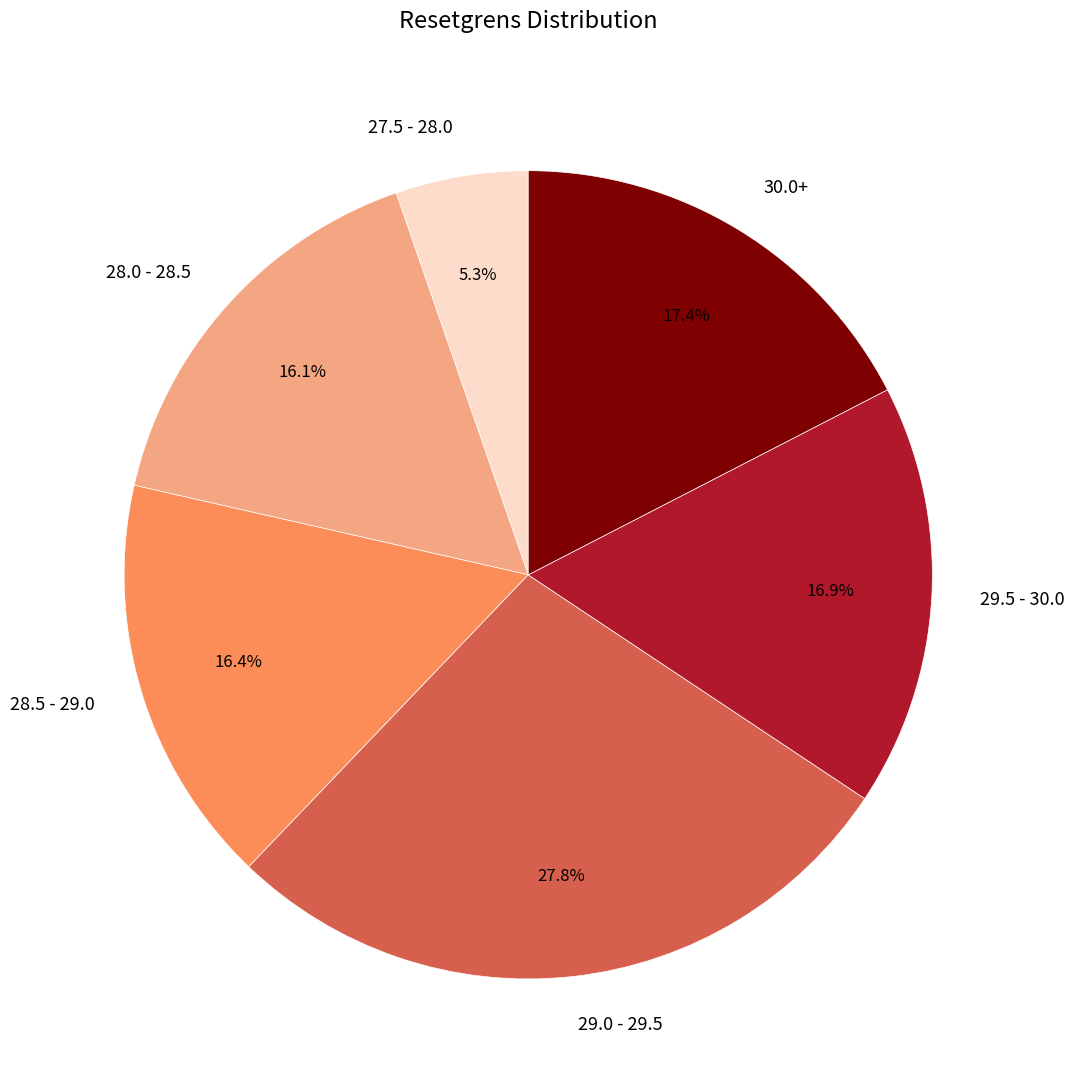

What is the smallest slice in the pie chart?

27.5 - 28.0